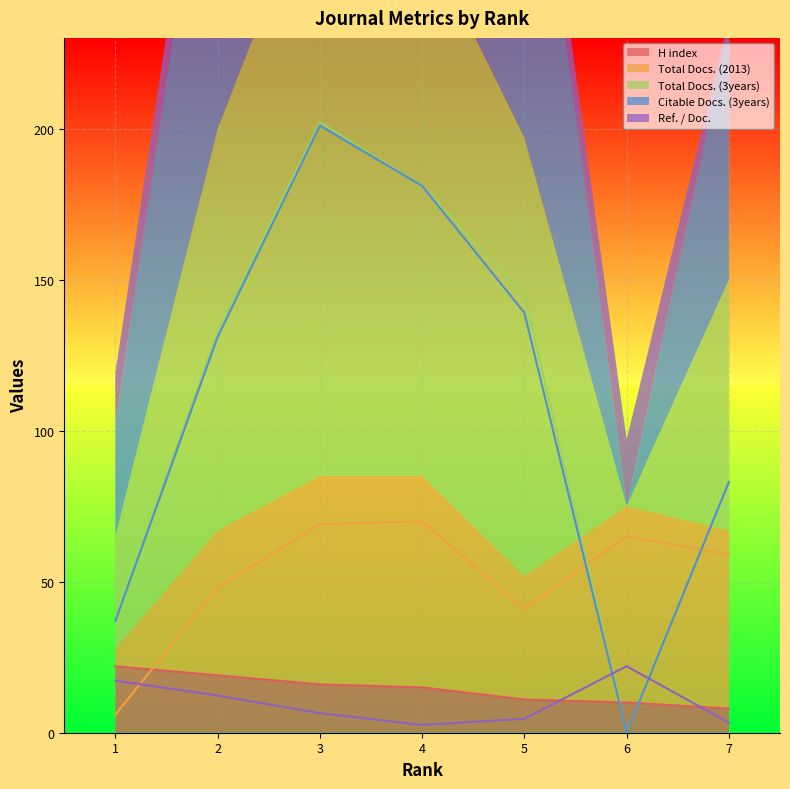

At which label is Ref. / Doc. closest to 12?

2